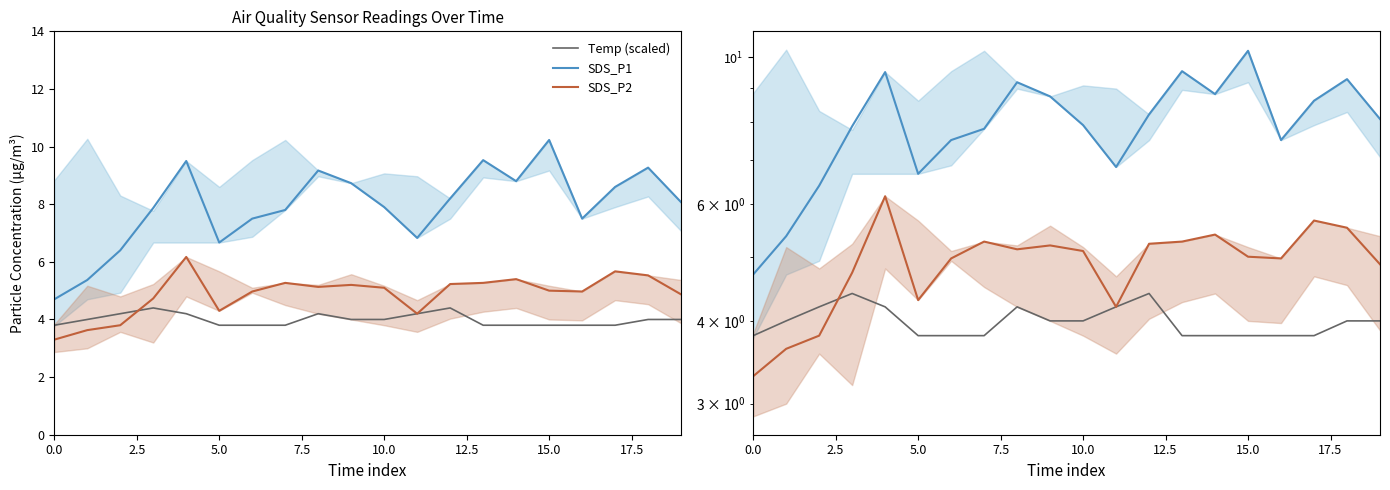

Rank the series by their maximum value, from lowest to highest.

Temp (scaled), SDS_P2, SDS_P1